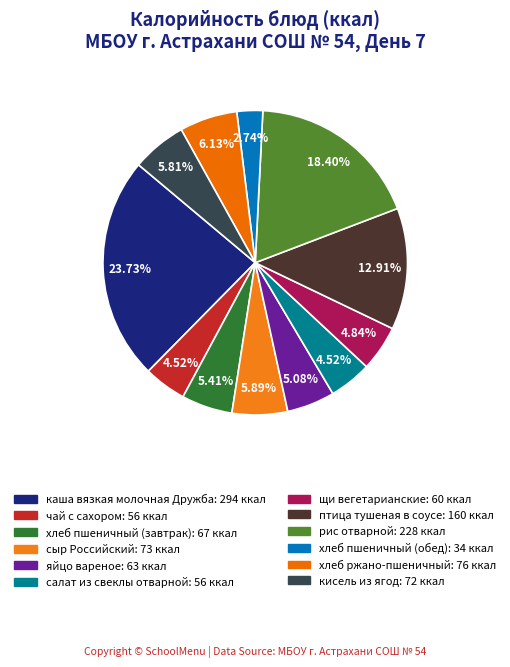

What percentage is the сыр Российский slice, to the nearest percent?

6%